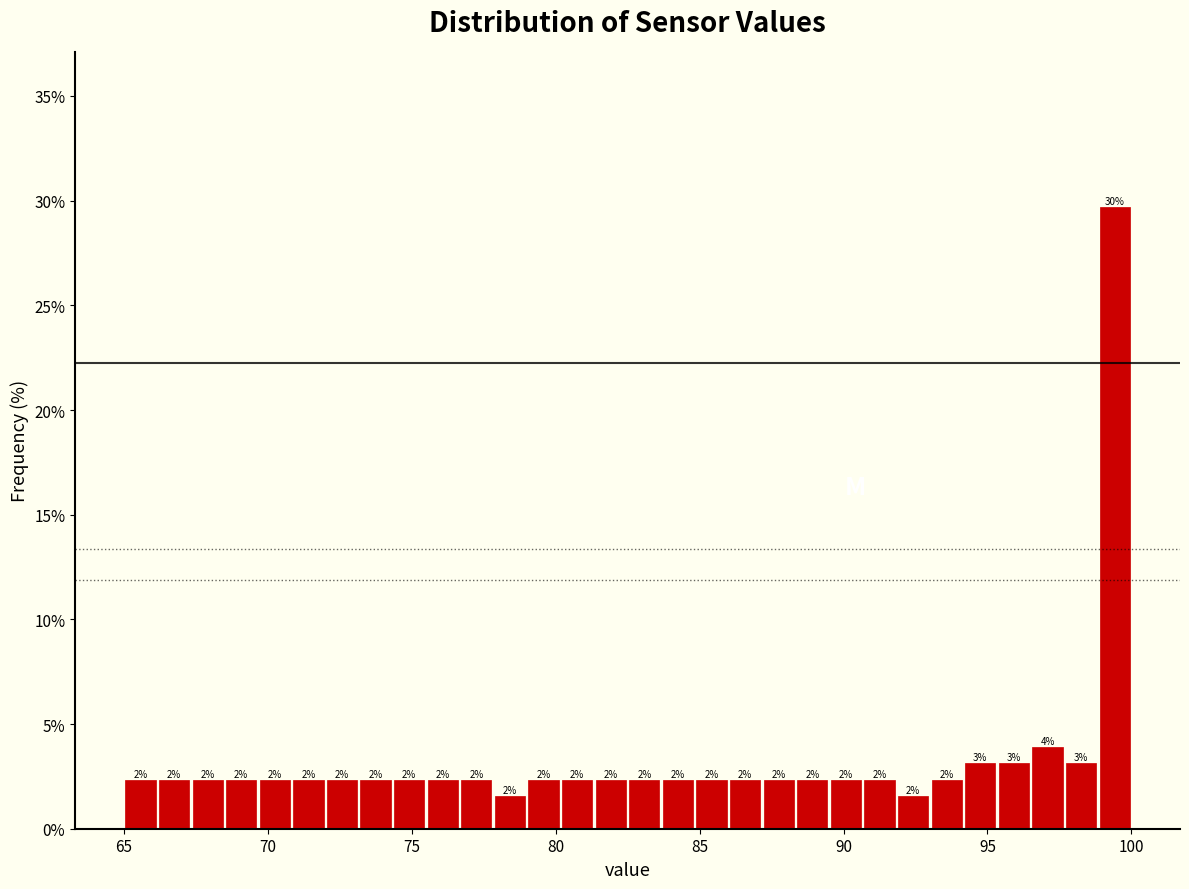

Read against the x-axis, roughly where is the centre of the tallest bar?

99.5